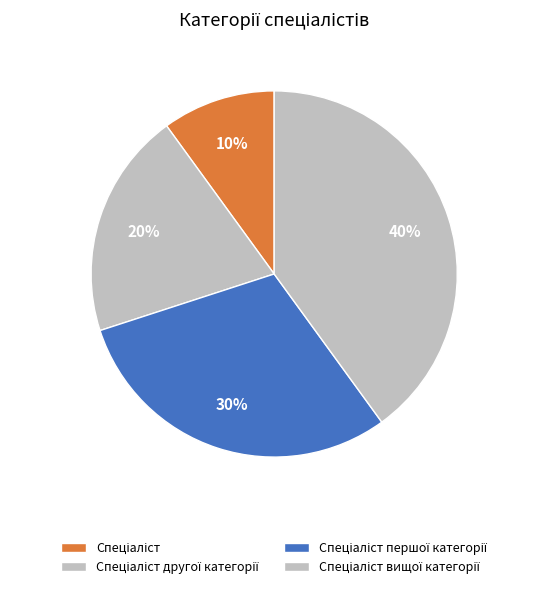

Which category has the smallest portion of the pie?

Спеціаліст